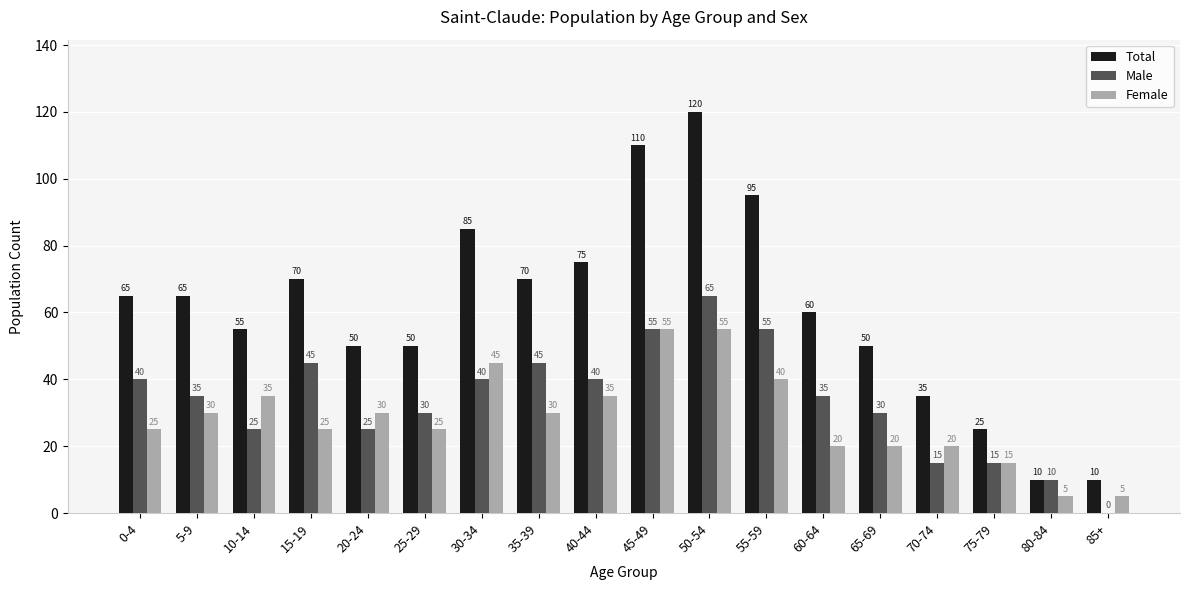

Where does the Male series first go above 35?

0-4